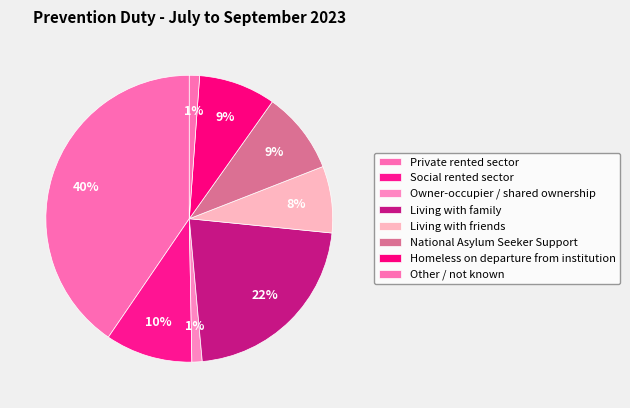

To the nearest percent, what is the combined percentage of Living with family and Owner-occupier / shared ownership?

23%